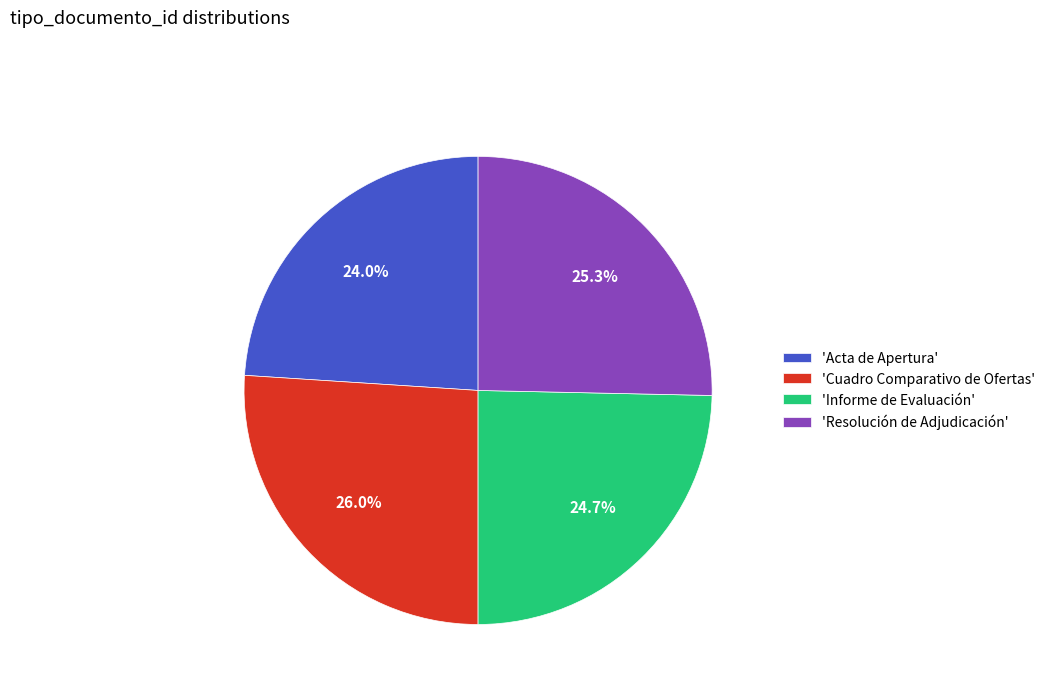

Count the number of slices in the pie.

4